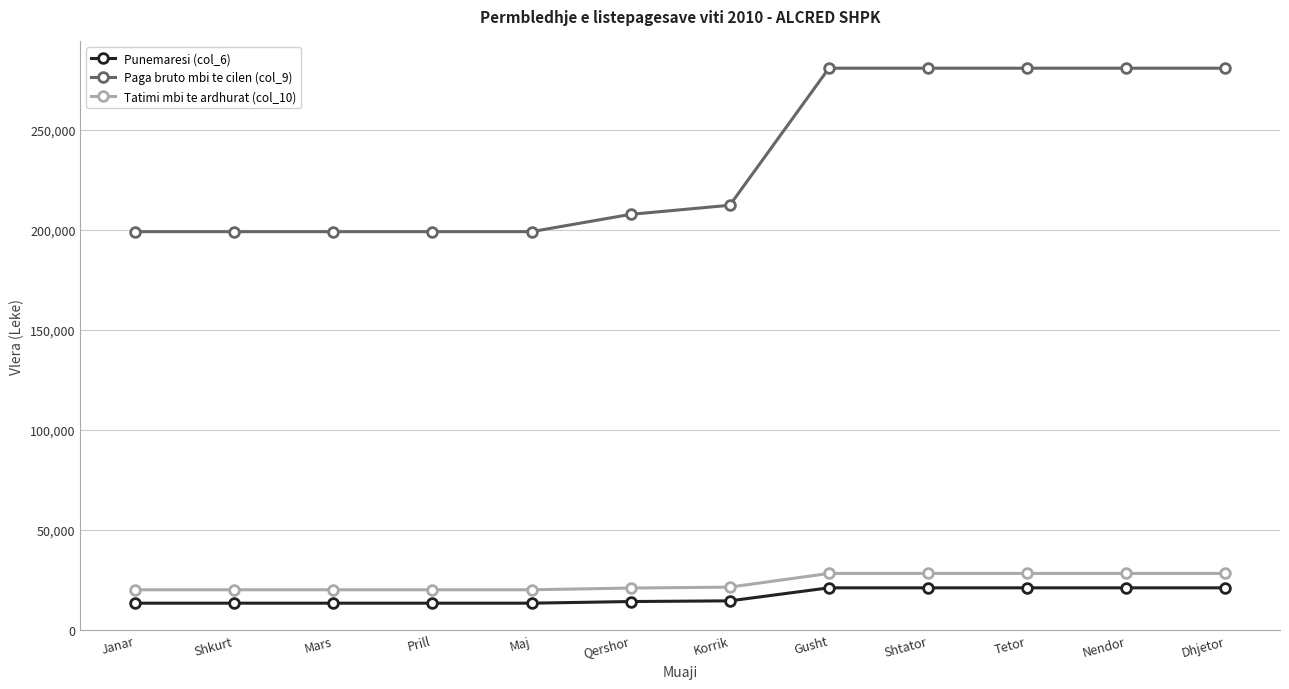

What is the spread (max minus min) of values at Dhjetor?

259823